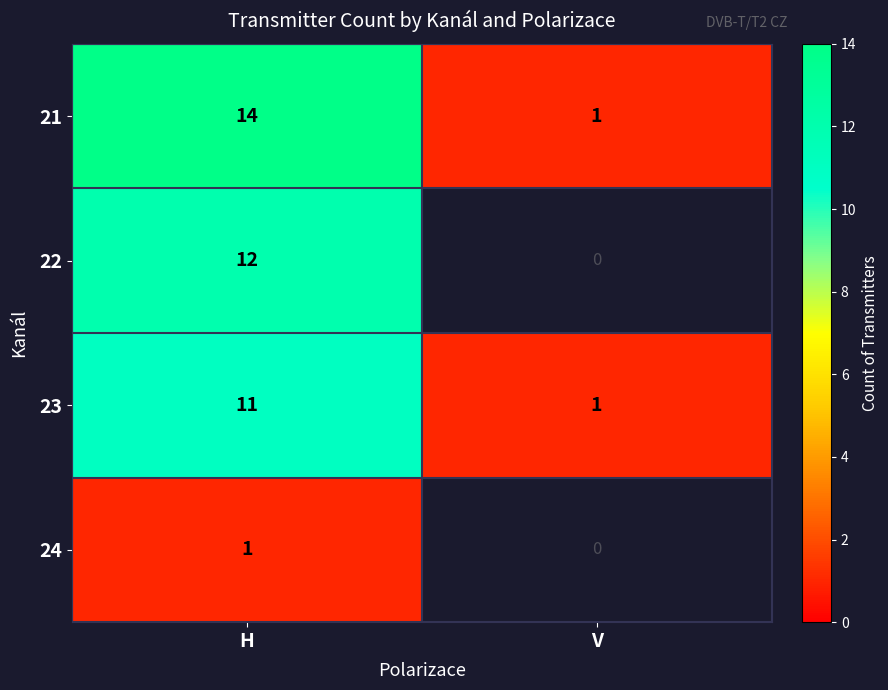

How many categories are shown in the chart?

2